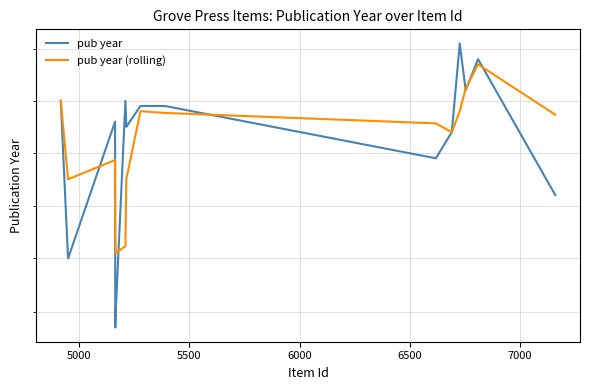

Is the value of pub year (rolling) at 5000 greater than the value of pub year at 13?

No